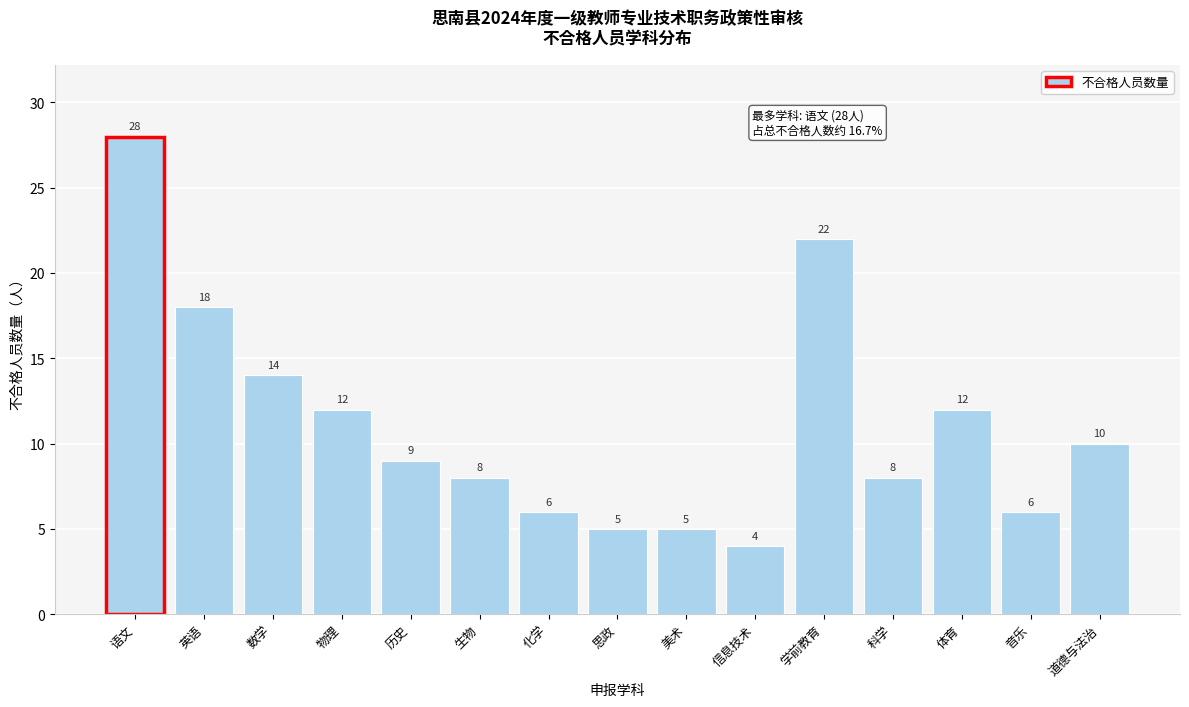

Reading right to left, list all the values displayed in this chart.

道德与法治=10	音乐=6	体育=12	科学=8	学前教育=22	信息技术=4	美术=5	思政=5	化学=6	生物=8	历史=9	物理=12	数学=14	英语=18	语文=28